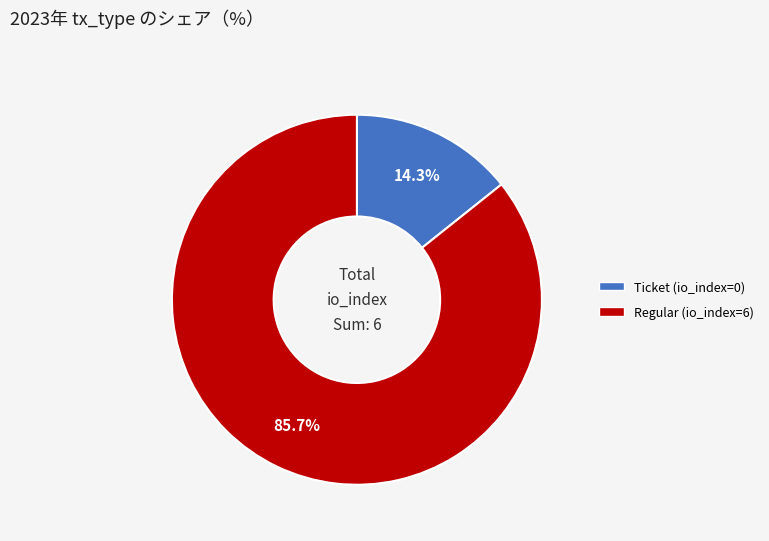

What percentage do Regular (io_index=6) and Ticket (io_index=0) together represent?

100.0%